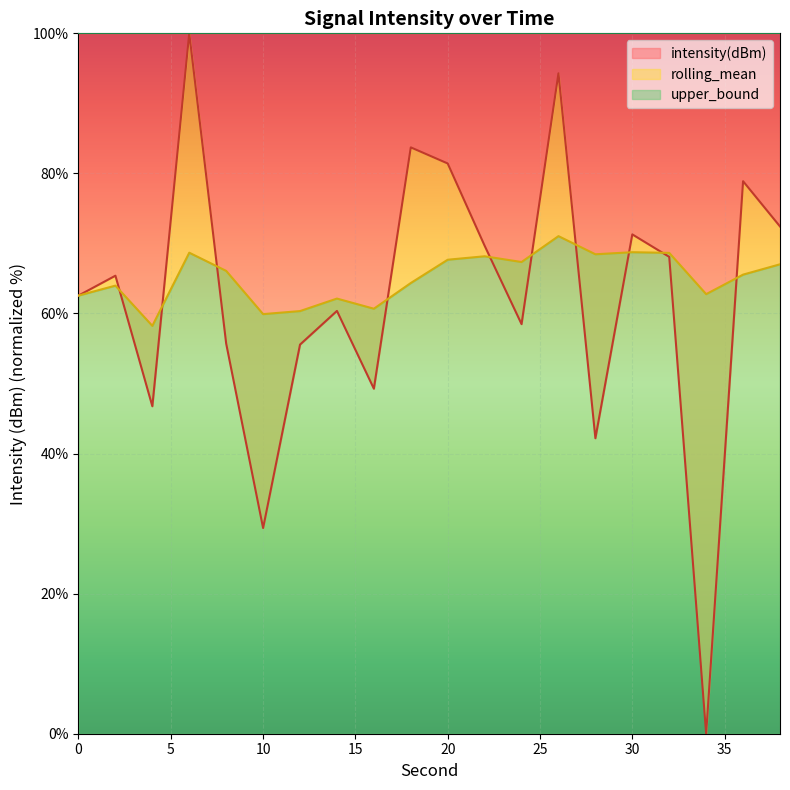

Is it true that intensity(dBm) equals 58.5 at 24?

True